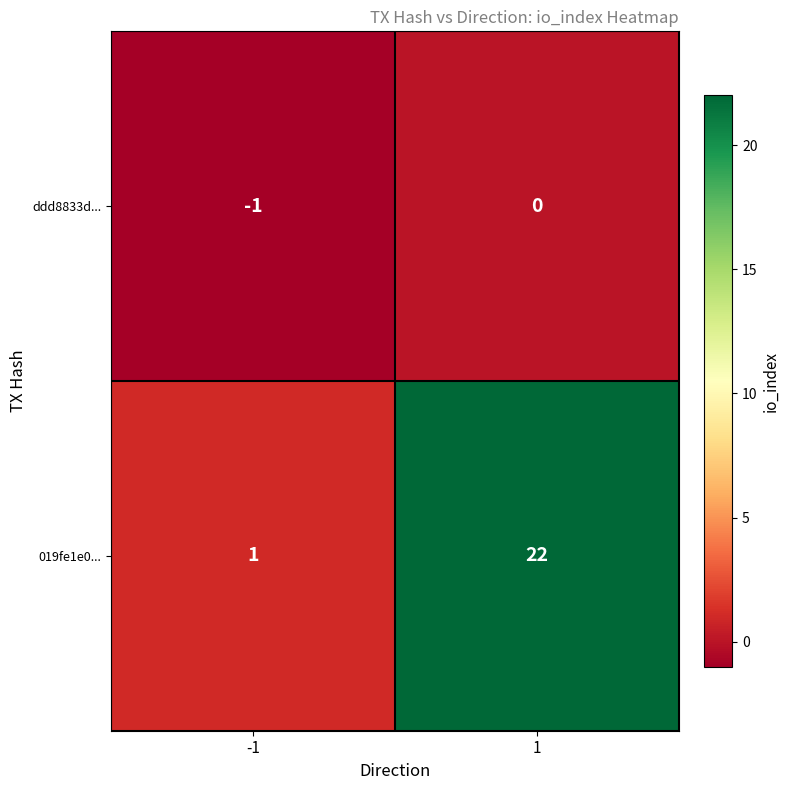

The ddd8833d... series shows 0 at 1. True or false?

True